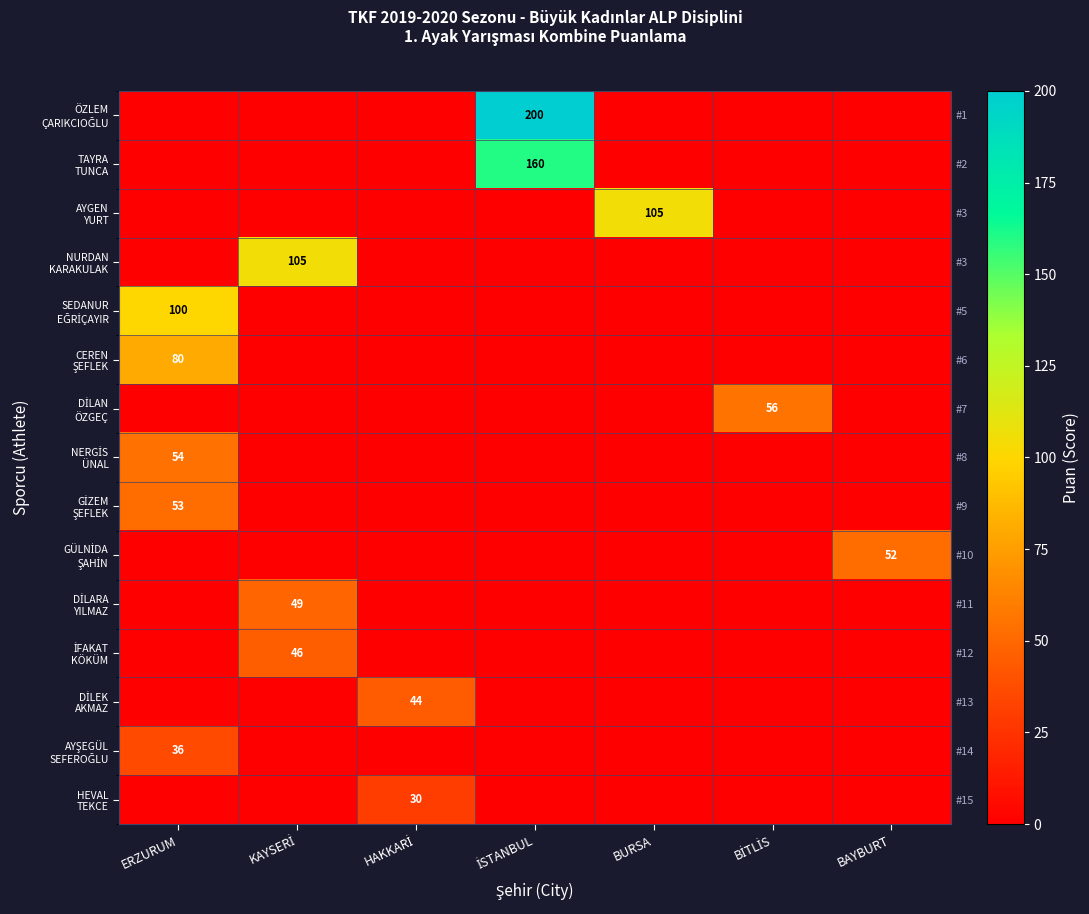

True or false: DİLEK AKMAZ has a value of 0 at KAYSERİ.

True